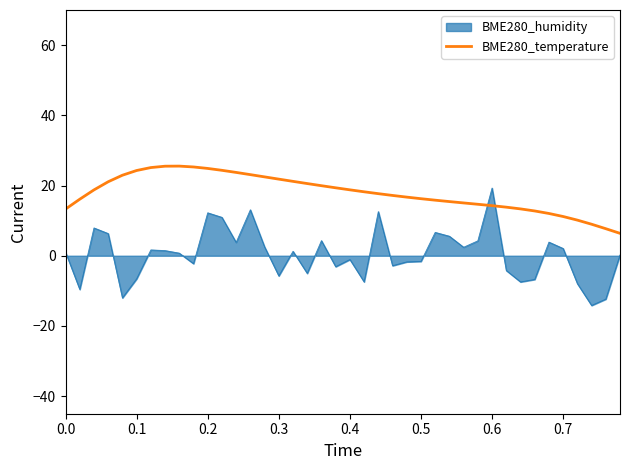

What is the difference between the maximum and minimum values in the BME280_temperature series?

19.1